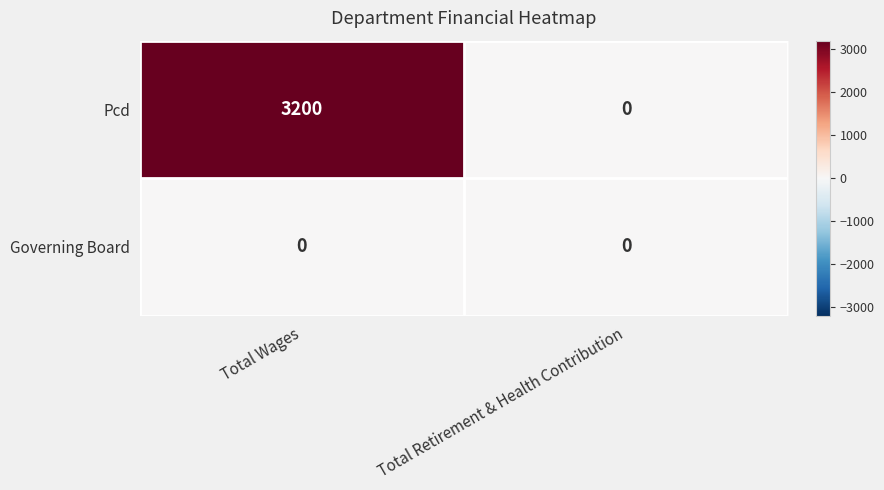

What is the difference between the highest and lowest values at Total Wages?

3200